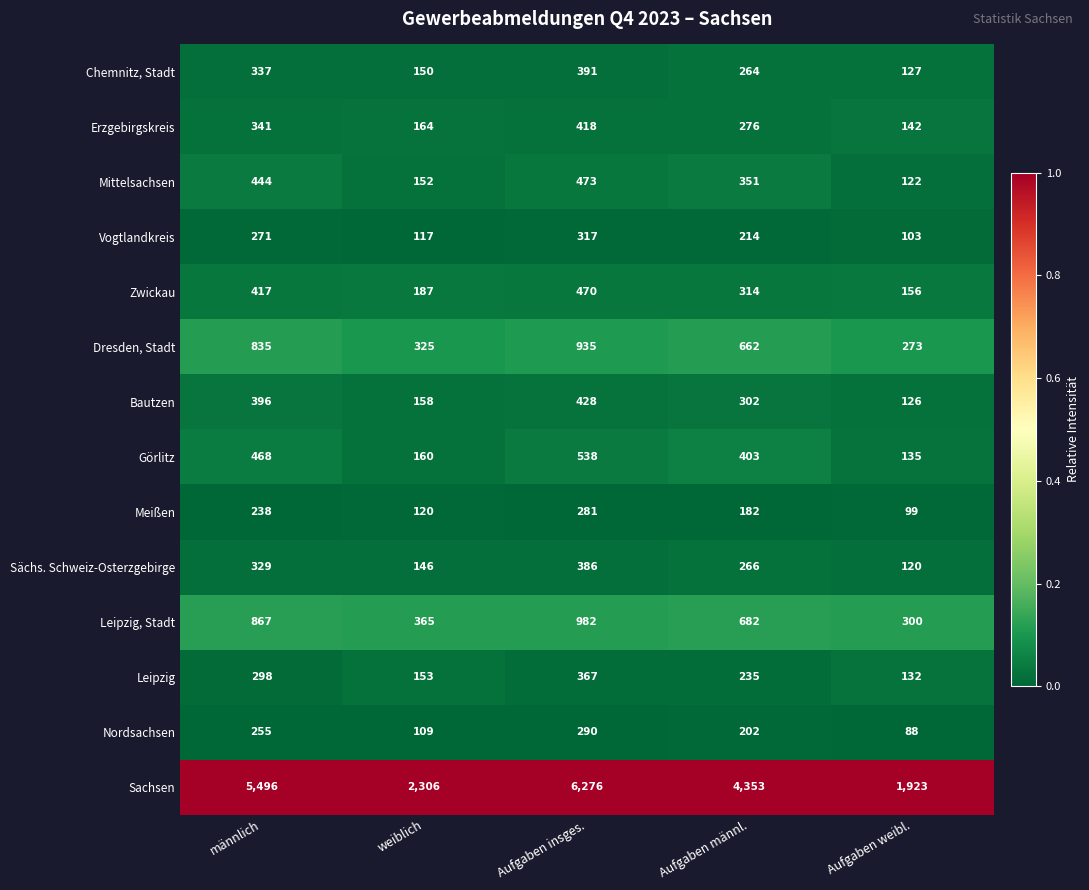

What is the lowest value of the Erzgebirgskreis series?

142